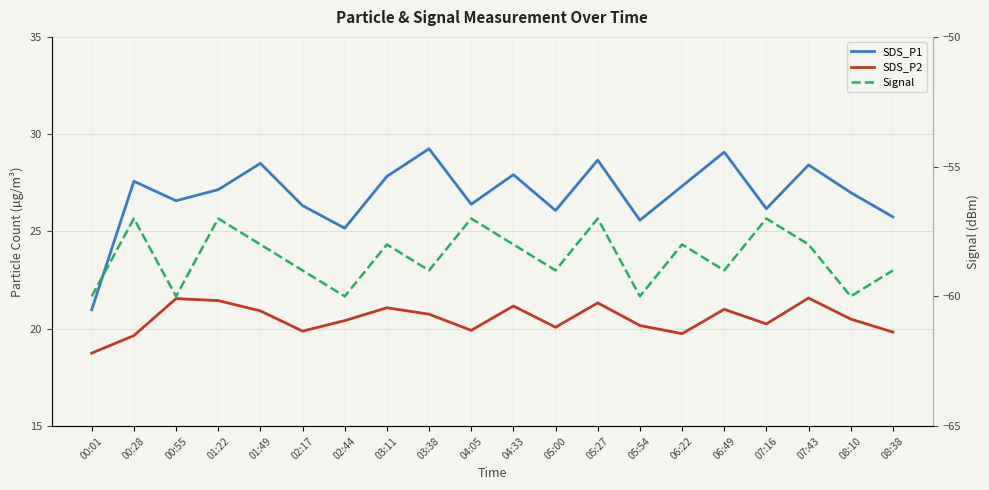

What is the minimum value shown in the chart?

-60.0